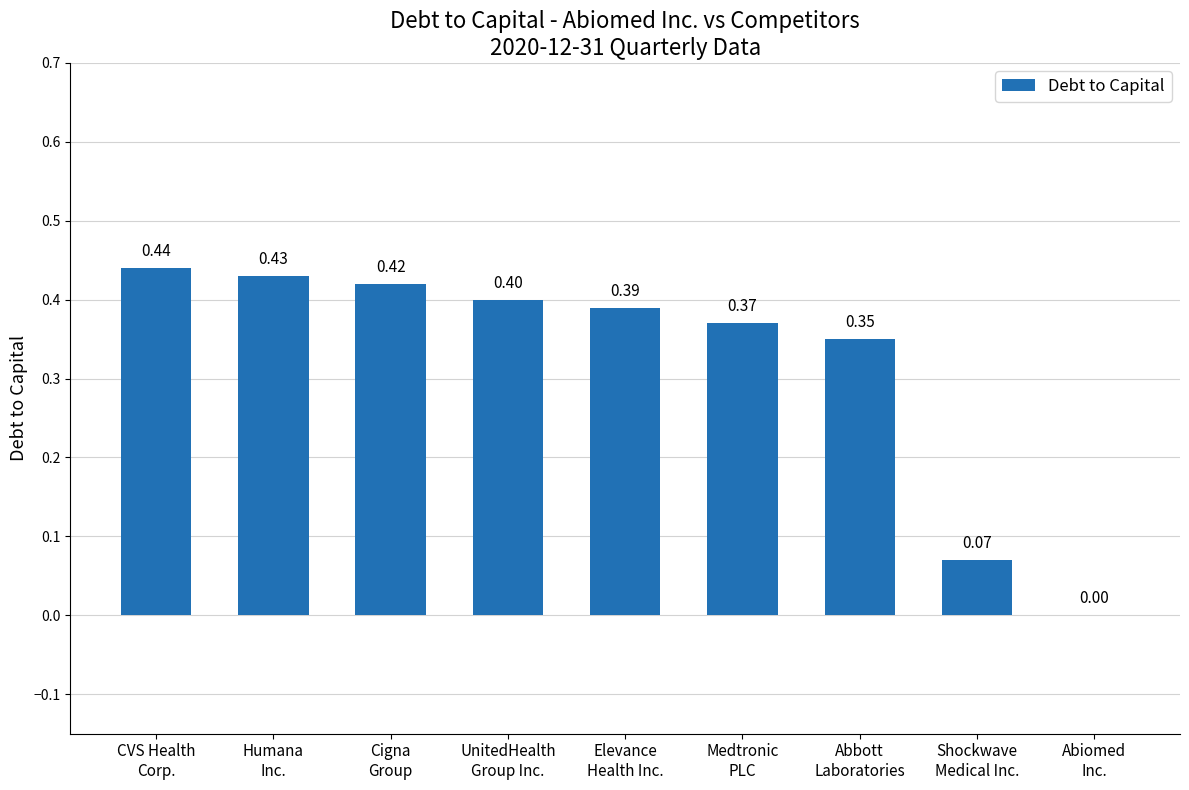

What is the sum of all values?

2.9